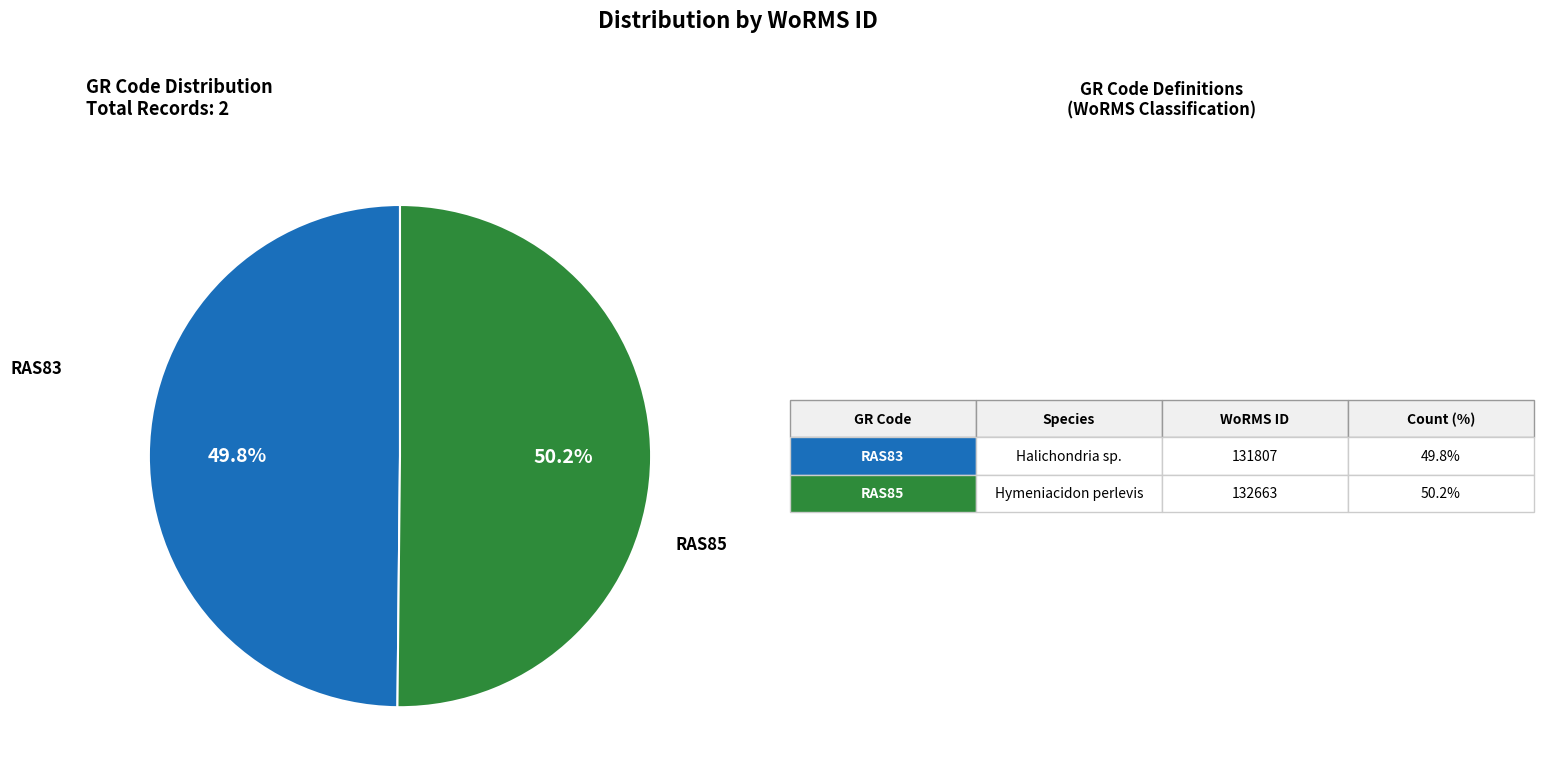

Is there any slice that represents more than half of the pie?

Yes